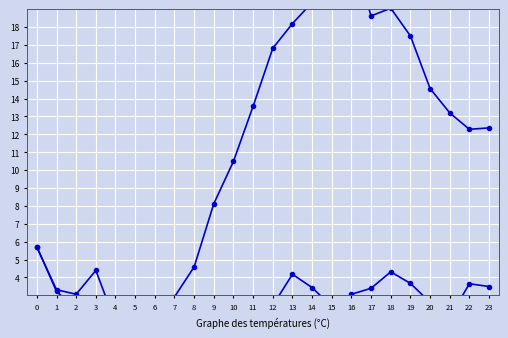

What is the maximum value shown in the chart?

22.2